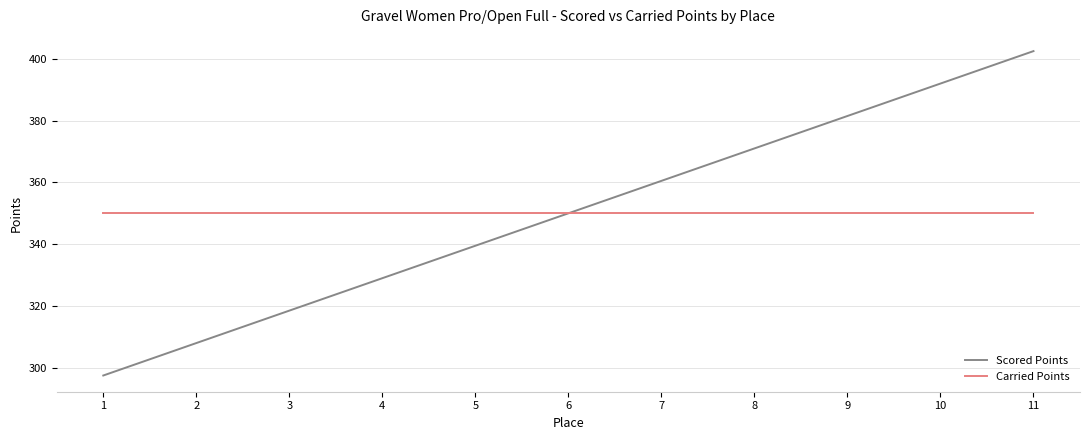

Is the value of Scored Points at 2 greater than the value of Carried Points at 5?

No